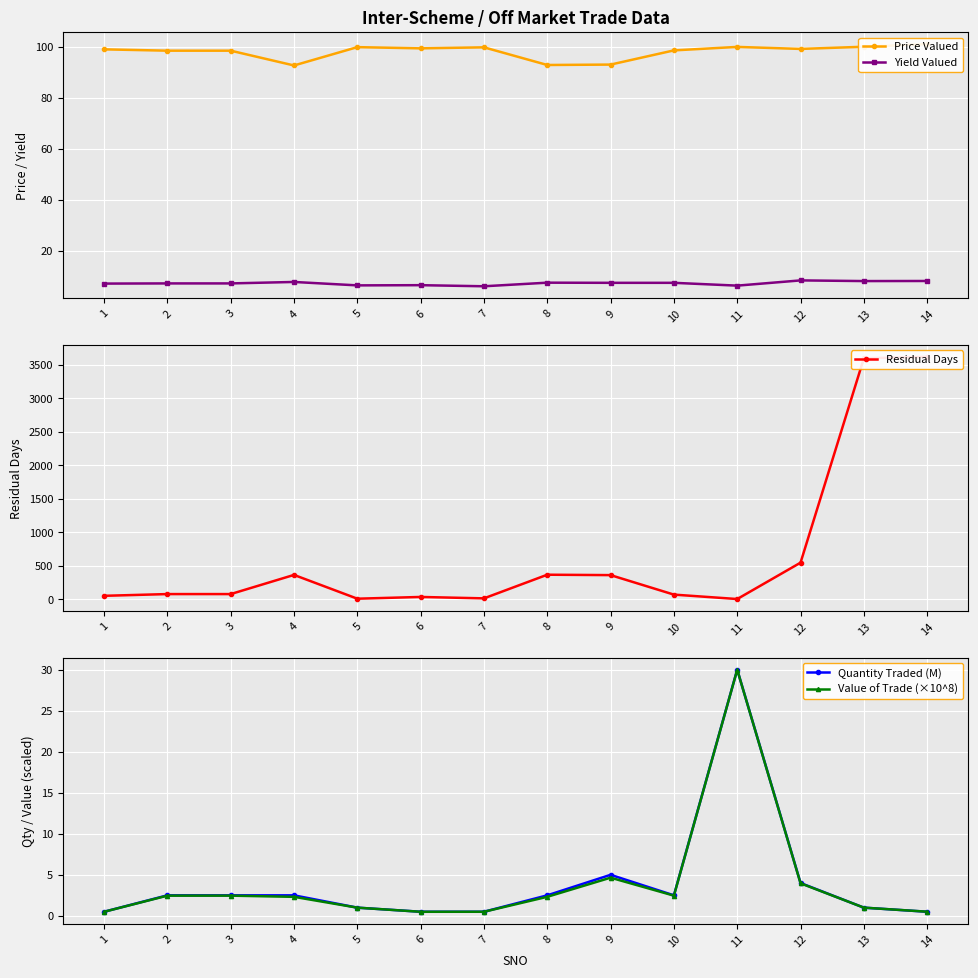

Which category has the lowest value across all series?

1